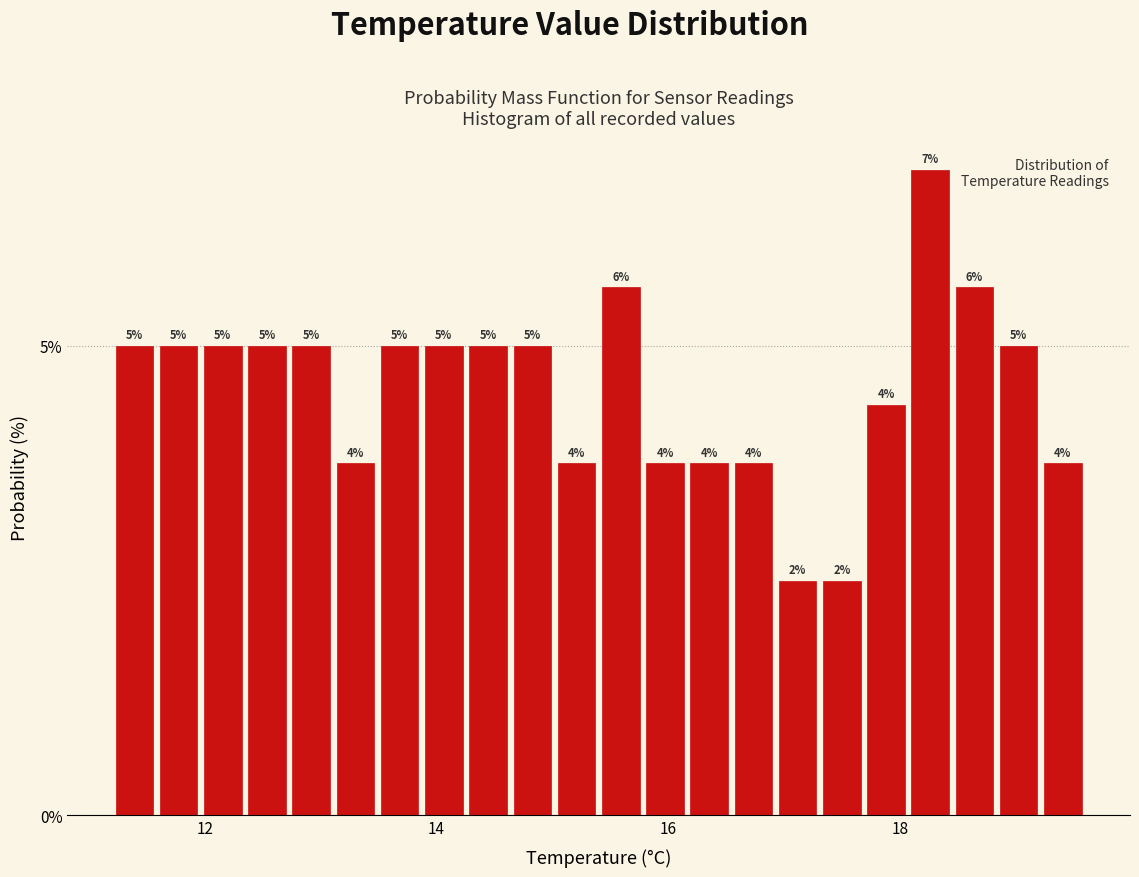

Around what value on the x-axis is the tallest bar? Give the approximate position of its centre, as read against the axis.

18.2